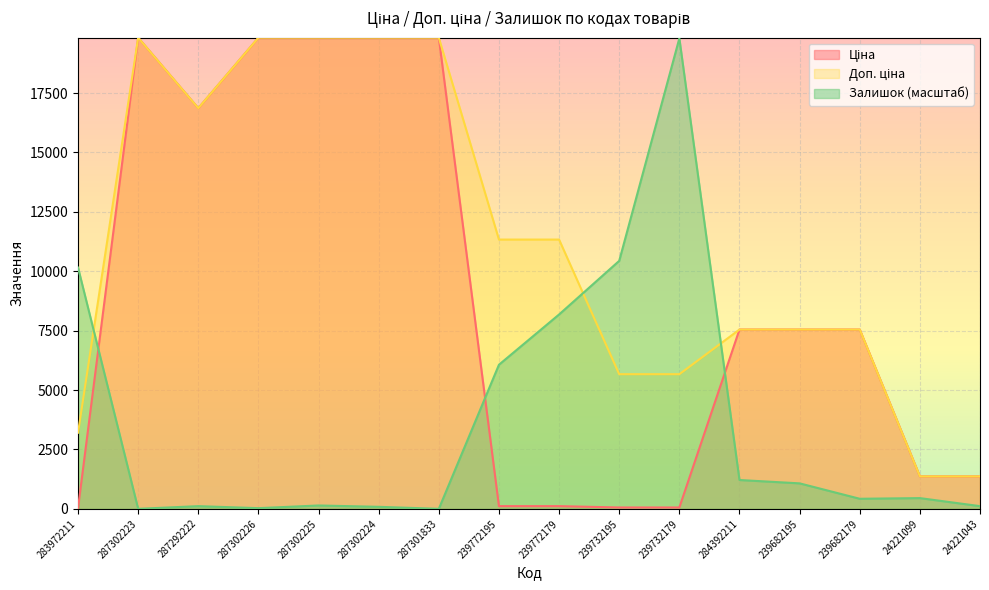

At which label does Ціна first exceed 7545?

287302223